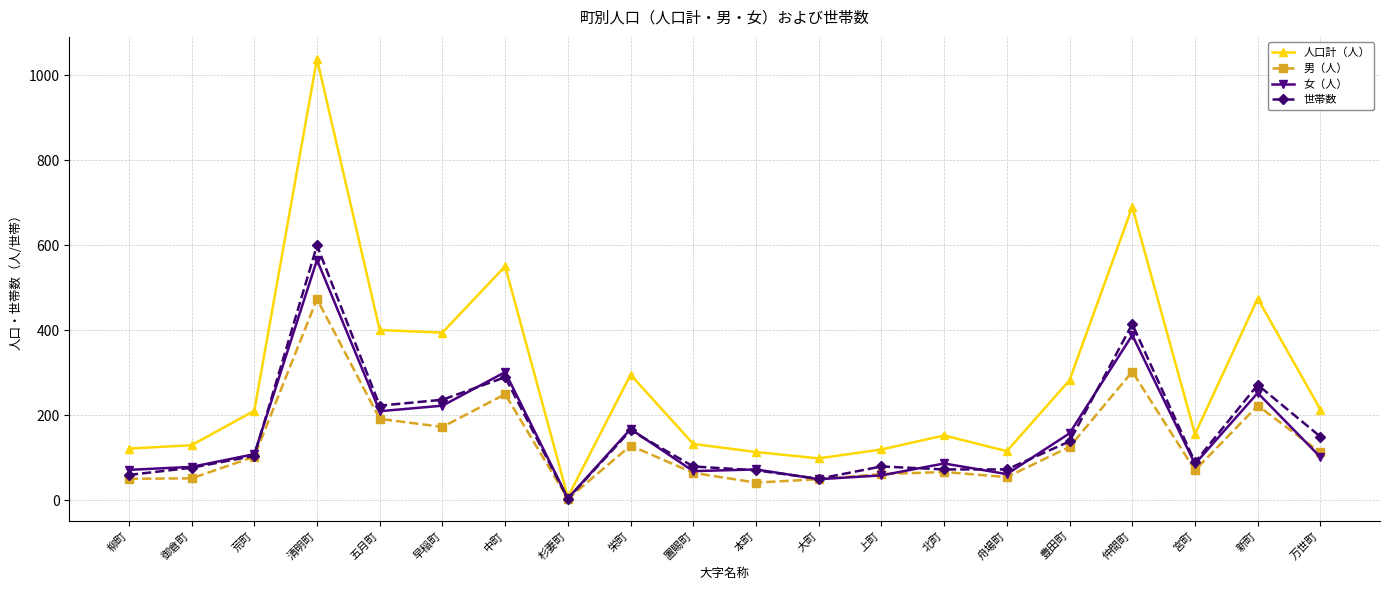

Rank the series by their maximum value, from lowest to highest.

男（人）, 女（人）, 世帯数, 人口計（人）